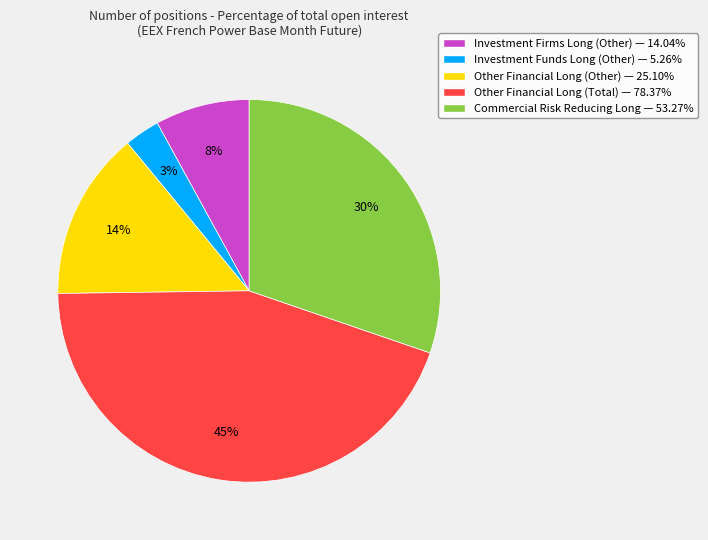

Which has a higher value, Other Financial Long (Total) or Investment Firms Long (Other)?

Other Financial Long (Total)